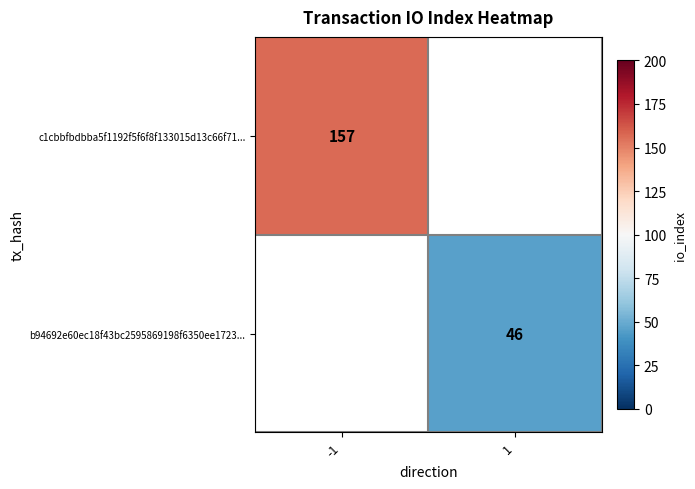

True or false: c1cbbfbdbba5f1192f5f6f8f133015d13c66f71... has a value of 257 at -1.

False